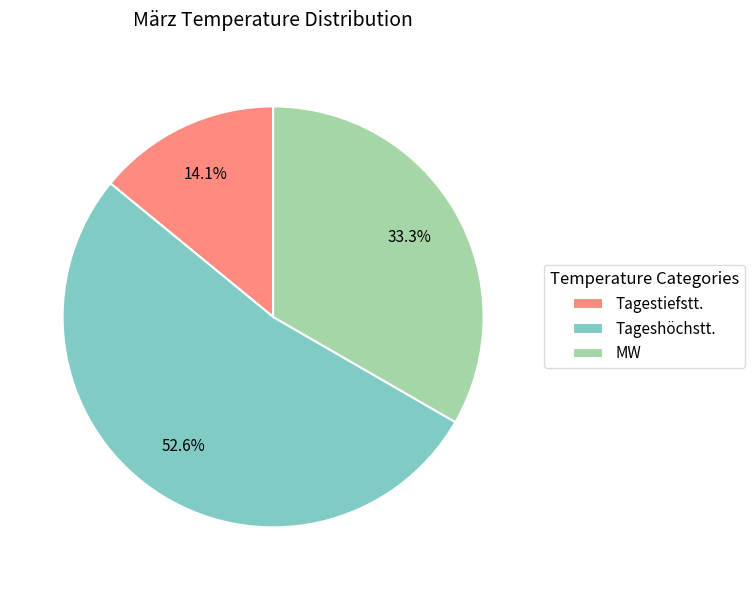

Is it true that Tagestiefstt. is 29% of the pie?

False